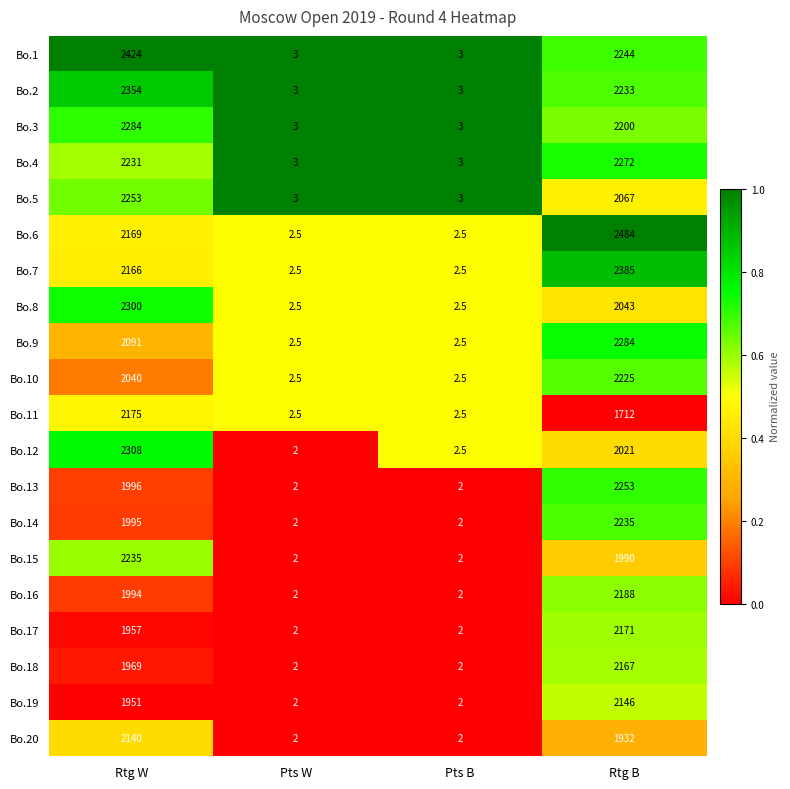

What is the total value across all series at Rtg B?

43252.0